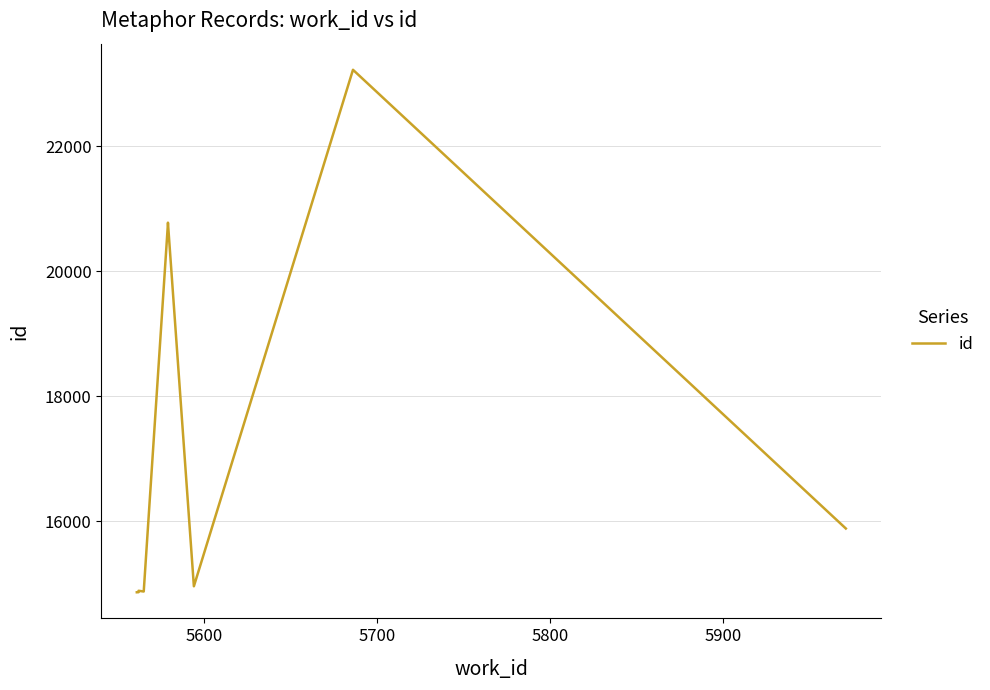

What is the greatest value displayed?

23226